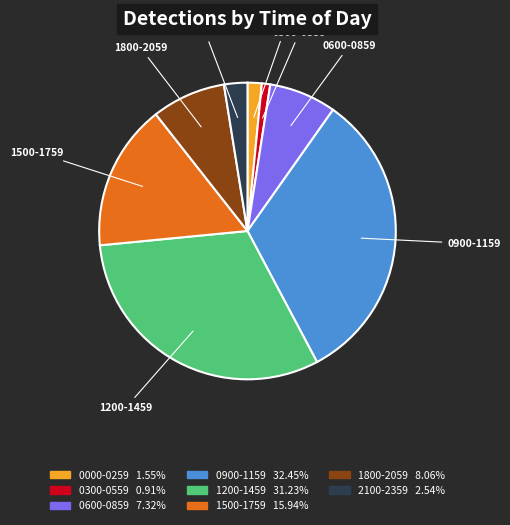

Is there a majority slice in this chart?

No